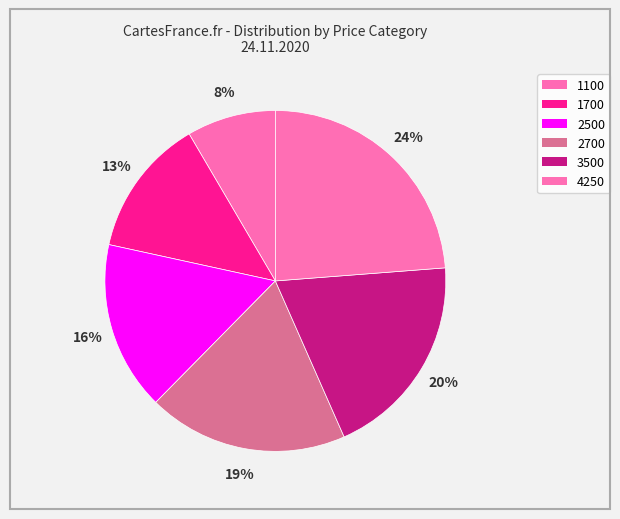

Does any single category account for the majority?

No